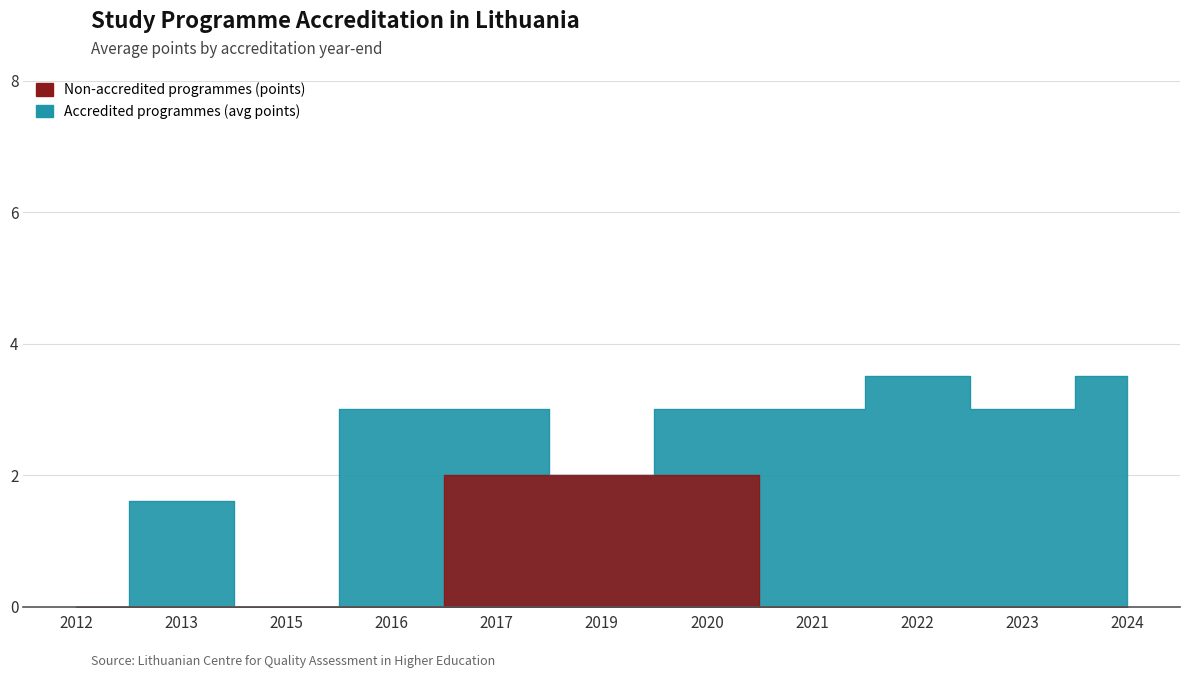

True or false: Points total and Akredituota (0 pts) cross at least once.

False